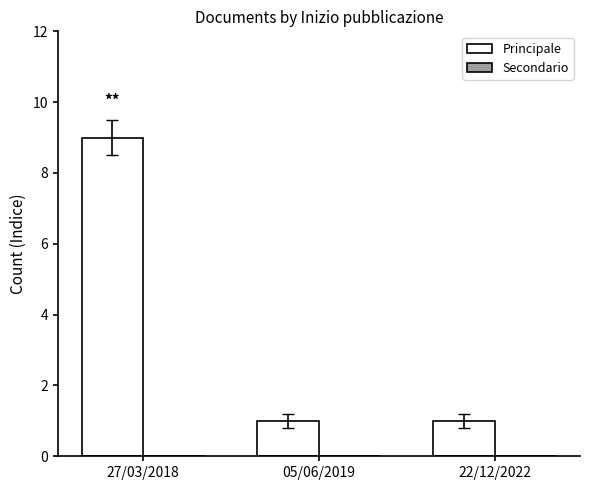

What is the label of the 2nd bar from the right?

05/06/2019